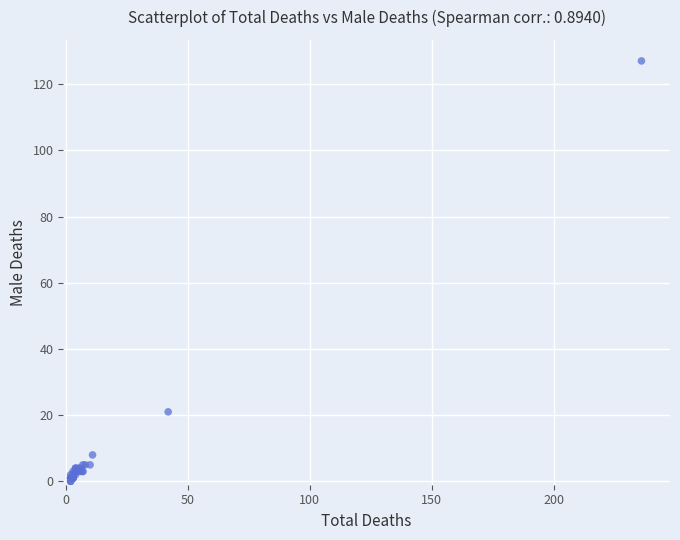

What Y value in the scatter plot is closest to 63?

21